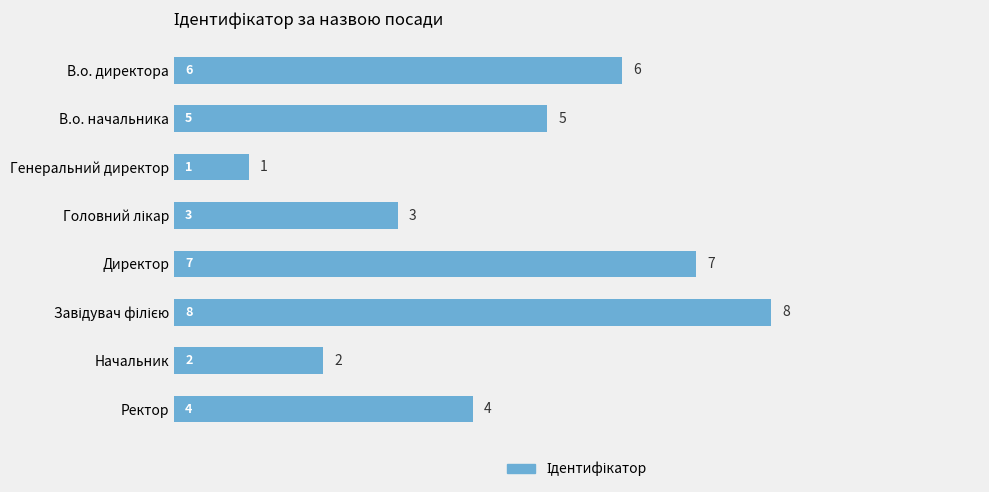

How many bars are there in total?

8